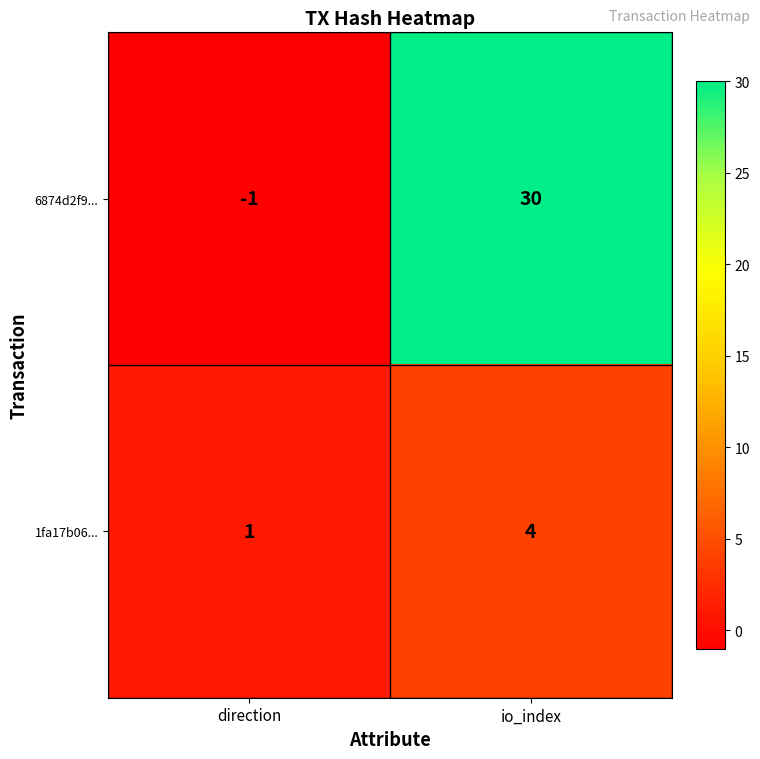

What is the sum of the 1fa17b06... values at io_index and direction?

5